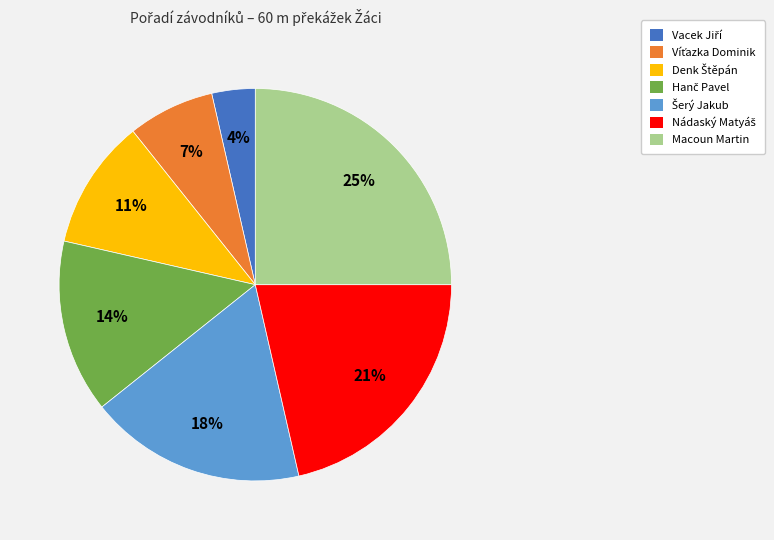

What percentage is the Macoun Martin slice, to the nearest percent?

25%